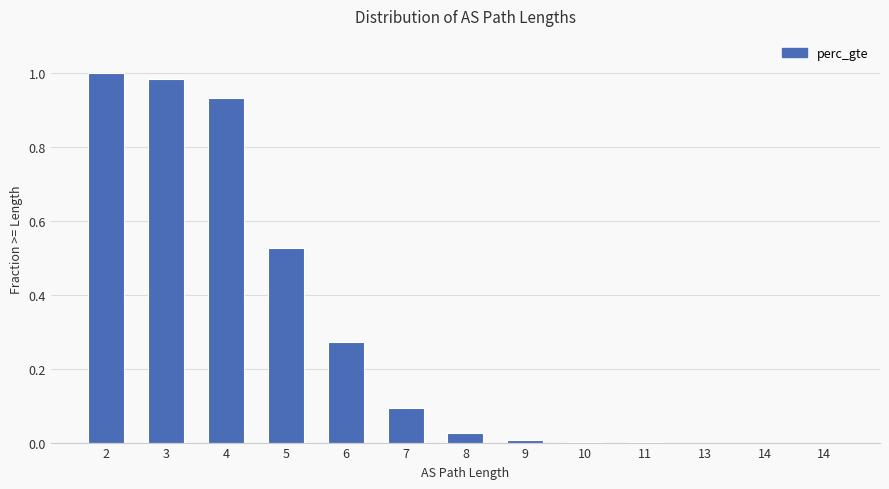

Are the bars horizontal?

No